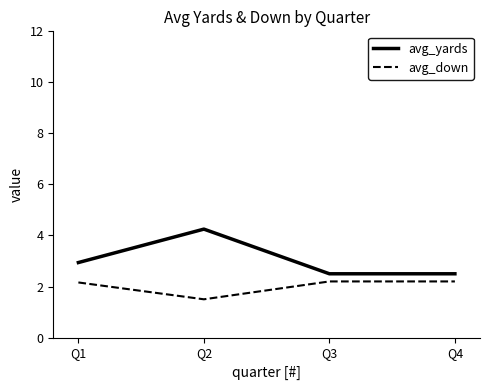

Which series changed the most between Q2 and Q4?

avg_yards